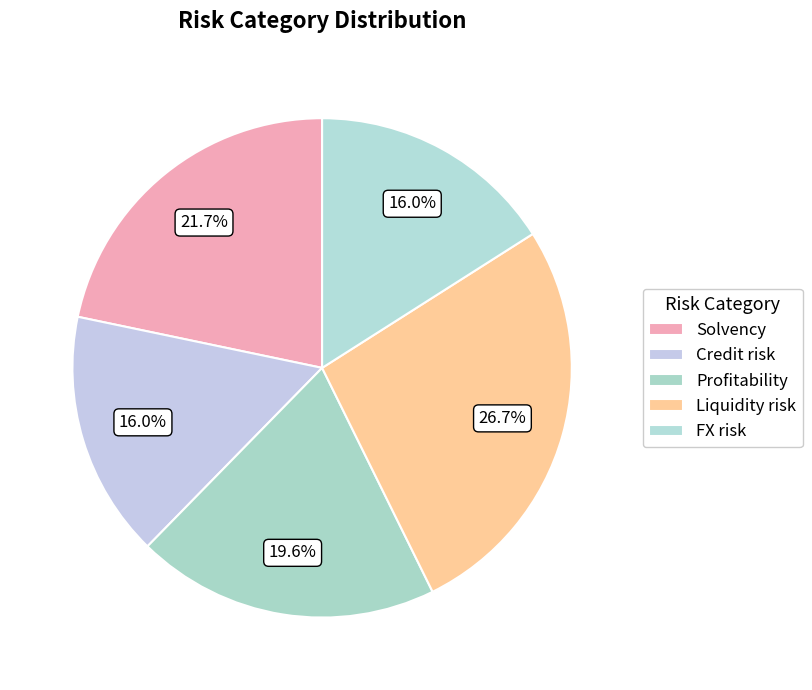

Do Profitability and Liquidity risk together represent more than half of the pie?

No